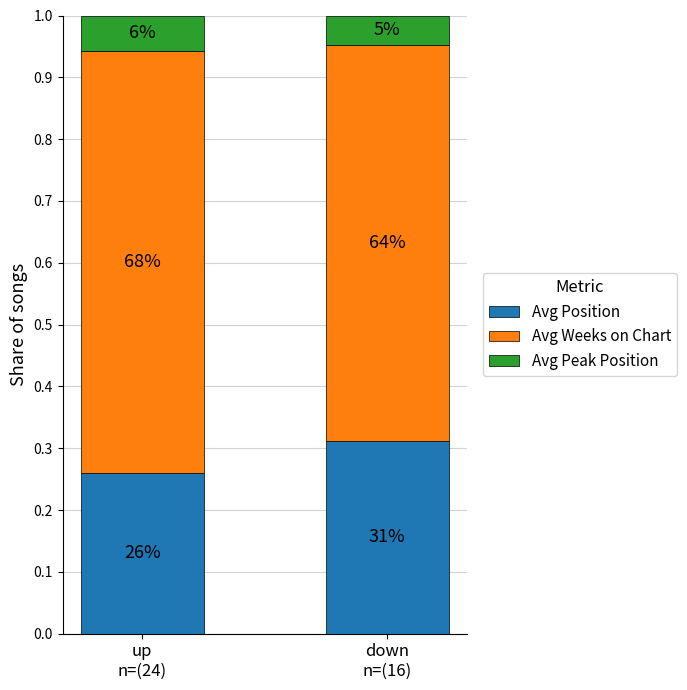

At how many categories does at least one series exceed 0?

2